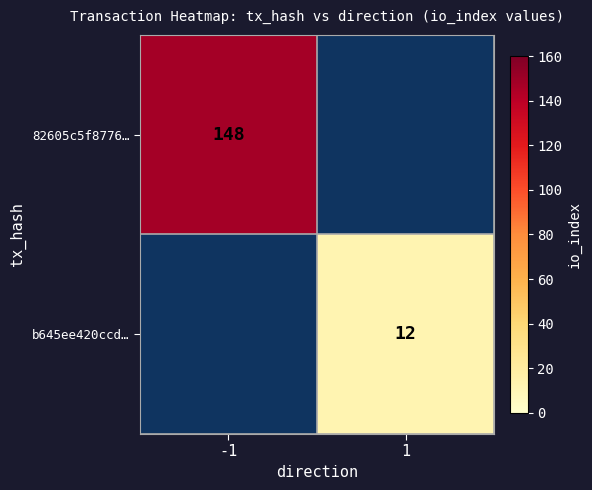

Is it true that b645ee420ccd… equals 5 at 1?

False